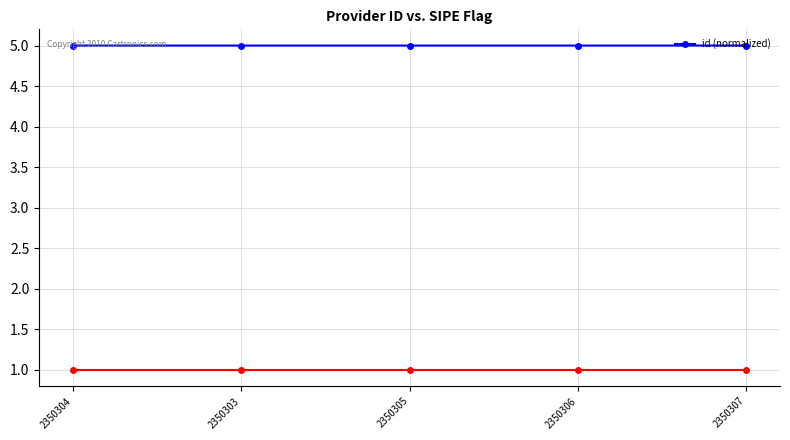

What is the maximum value shown in the chart?

5.0